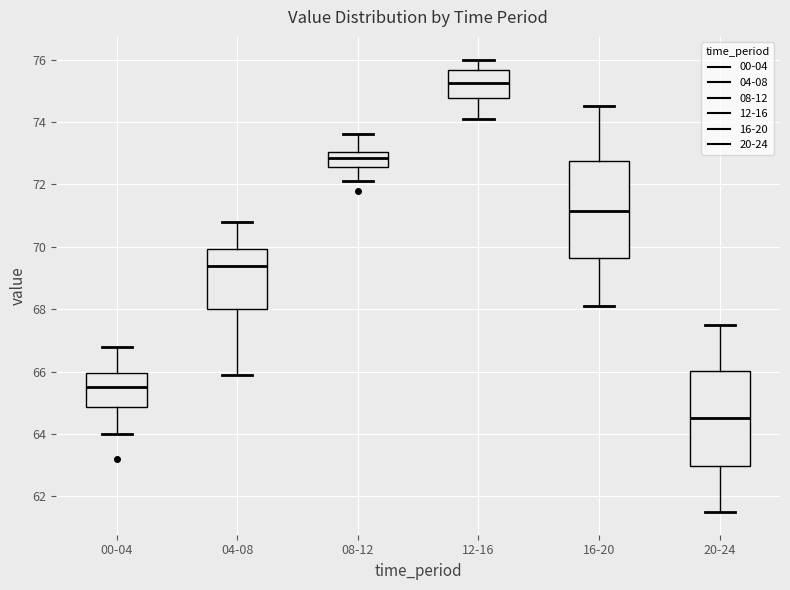

Reading left to right, transcribe this box plot: for each box, give where its median line is, the range the box spans, and where its two whiskers end, as read against the y-axis. The values are not printed on the chart, so give them approximately, as read against the axis.

00-04: median 65.6, box 64.8 to 66.0, whiskers 64.0 to 66.8
04-08: median 69.4, box 68.0 to 70.0, whiskers 66.0 to 70.8
08-12: median 72.8, box 72.6 to 73.0, whiskers 72.2 to 73.6
12-16: median 75.2, box 74.8 to 75.6, whiskers 74.2 to 76.0
16-20: median 71.2, box 69.6 to 72.8, whiskers 68.2 to 74.6
20-24: median 64.6, box 63.0 to 66.0, whiskers 61.6 to 67.6